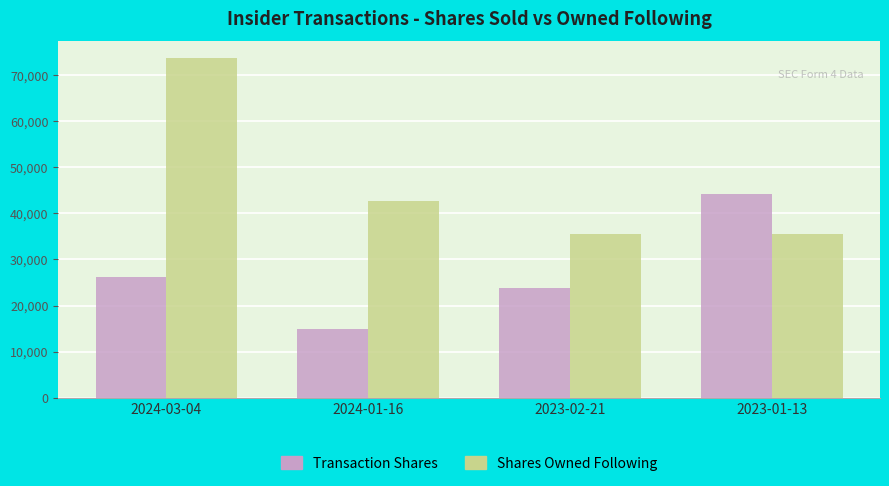

What is the smallest value displayed?

14846